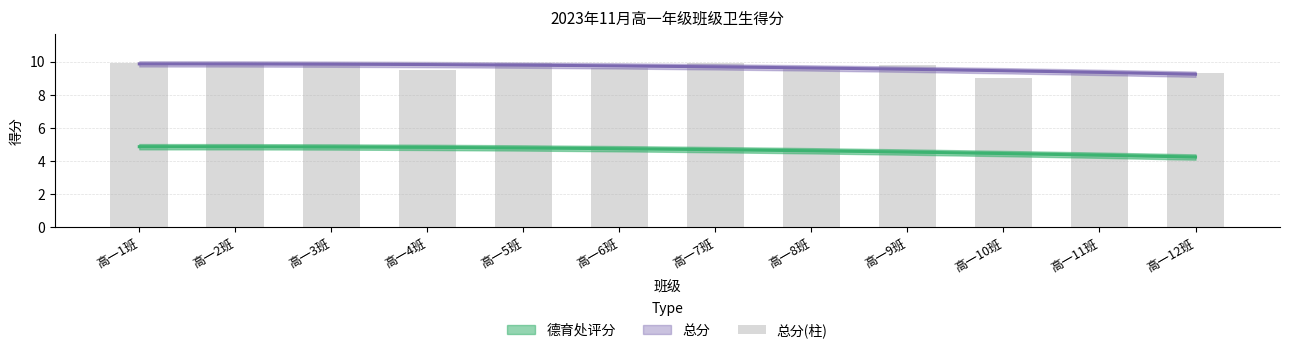

What is the ratio of the value at 高一5班 to the value at 高一2班?

1.0